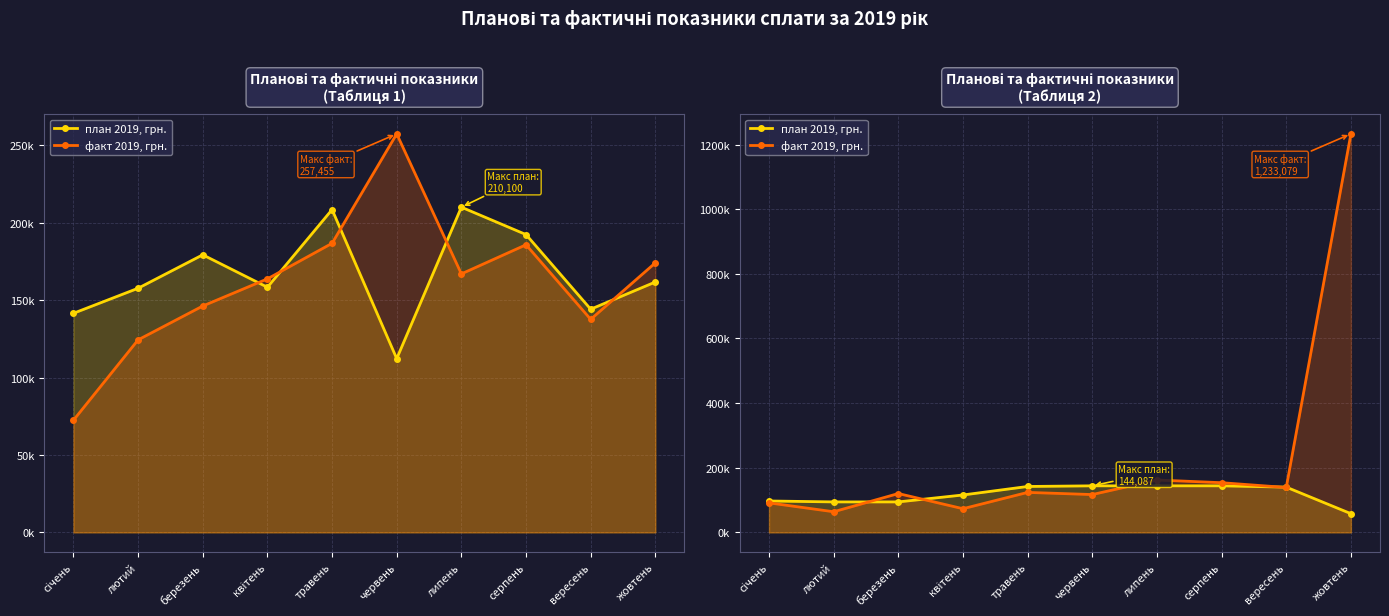

What is the average value of the факт 2019, грн. series?

227763.6